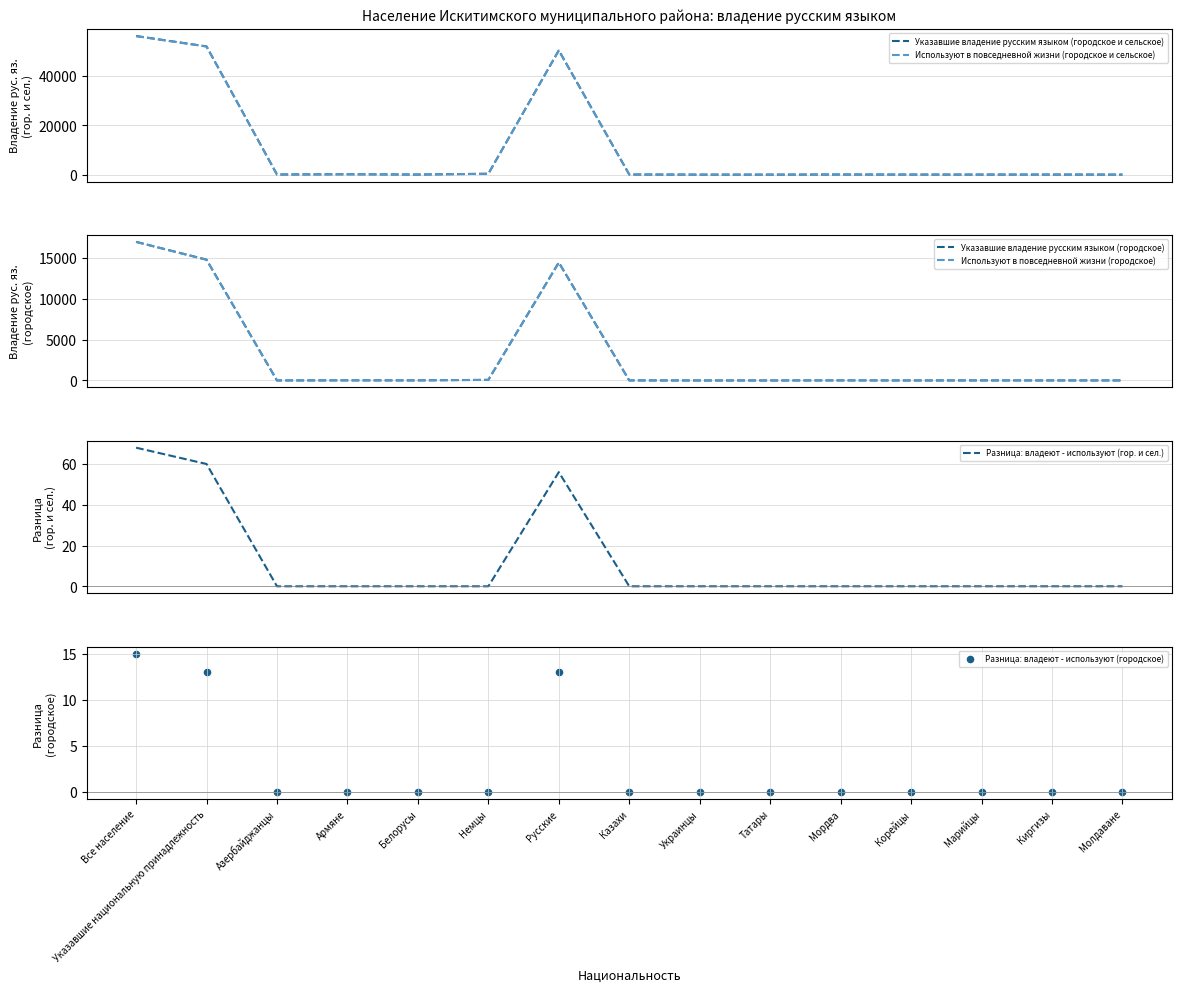

Is the value of Разница: владеют - используют (гор. и сел.) at Белорусы greater than the value of Используют в повседневной жизни (городское и сельское) at Киргизы?

No